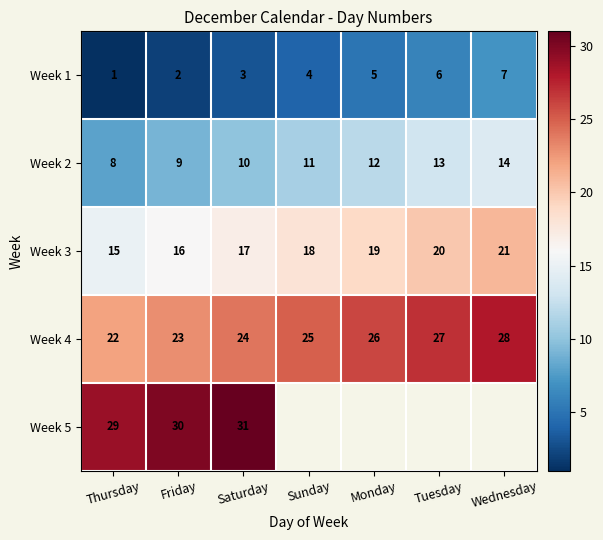

What is the difference between the highest and lowest values at Saturday?

28